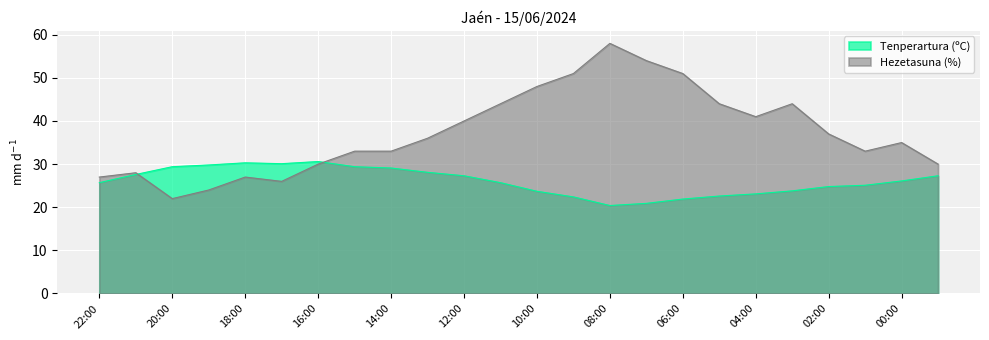

What is the difference between the second highest and minimum values in the Hezetasuna (%) series?

32.0